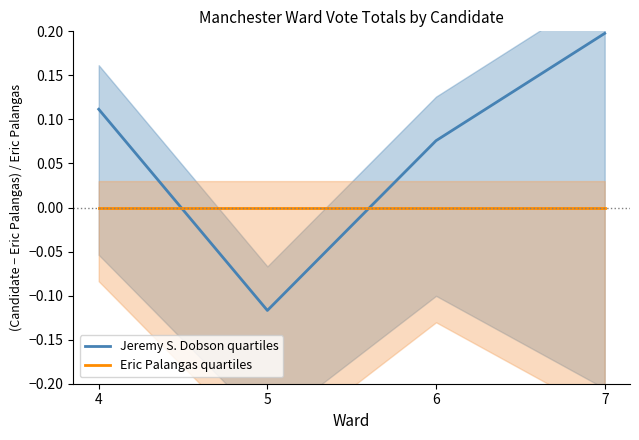

What is the total value across all series at 6?

0.1